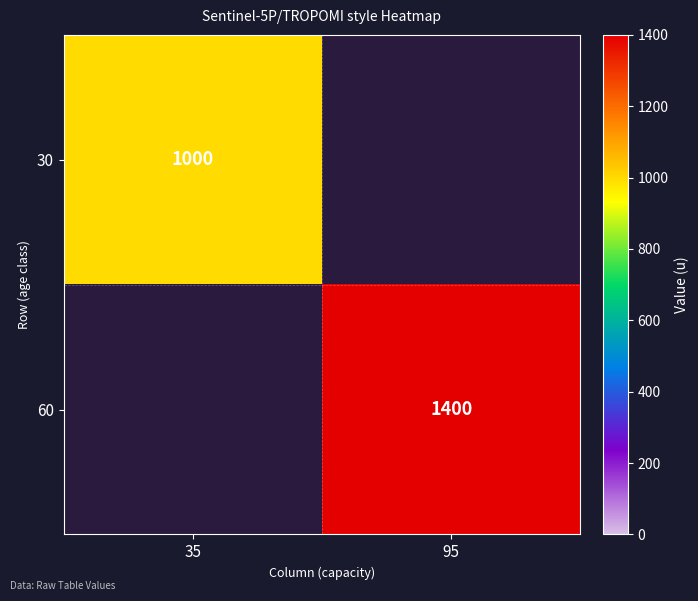

At which category does the chart reach its peak across all series?

95